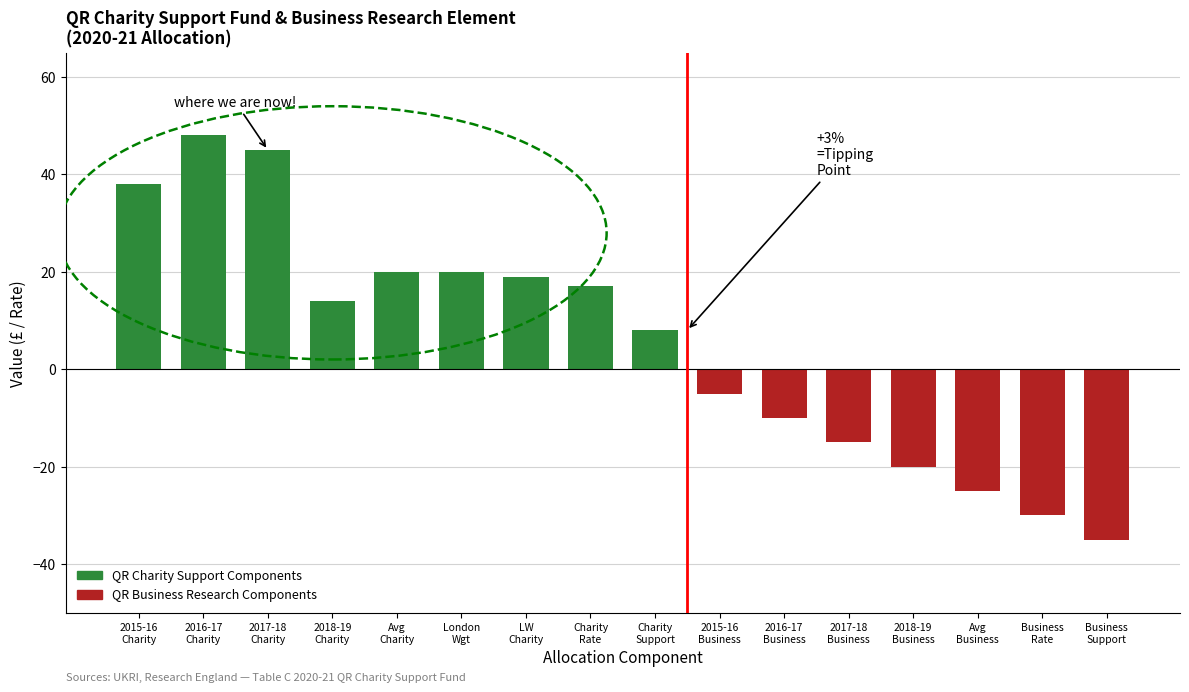

What is the average value?

6